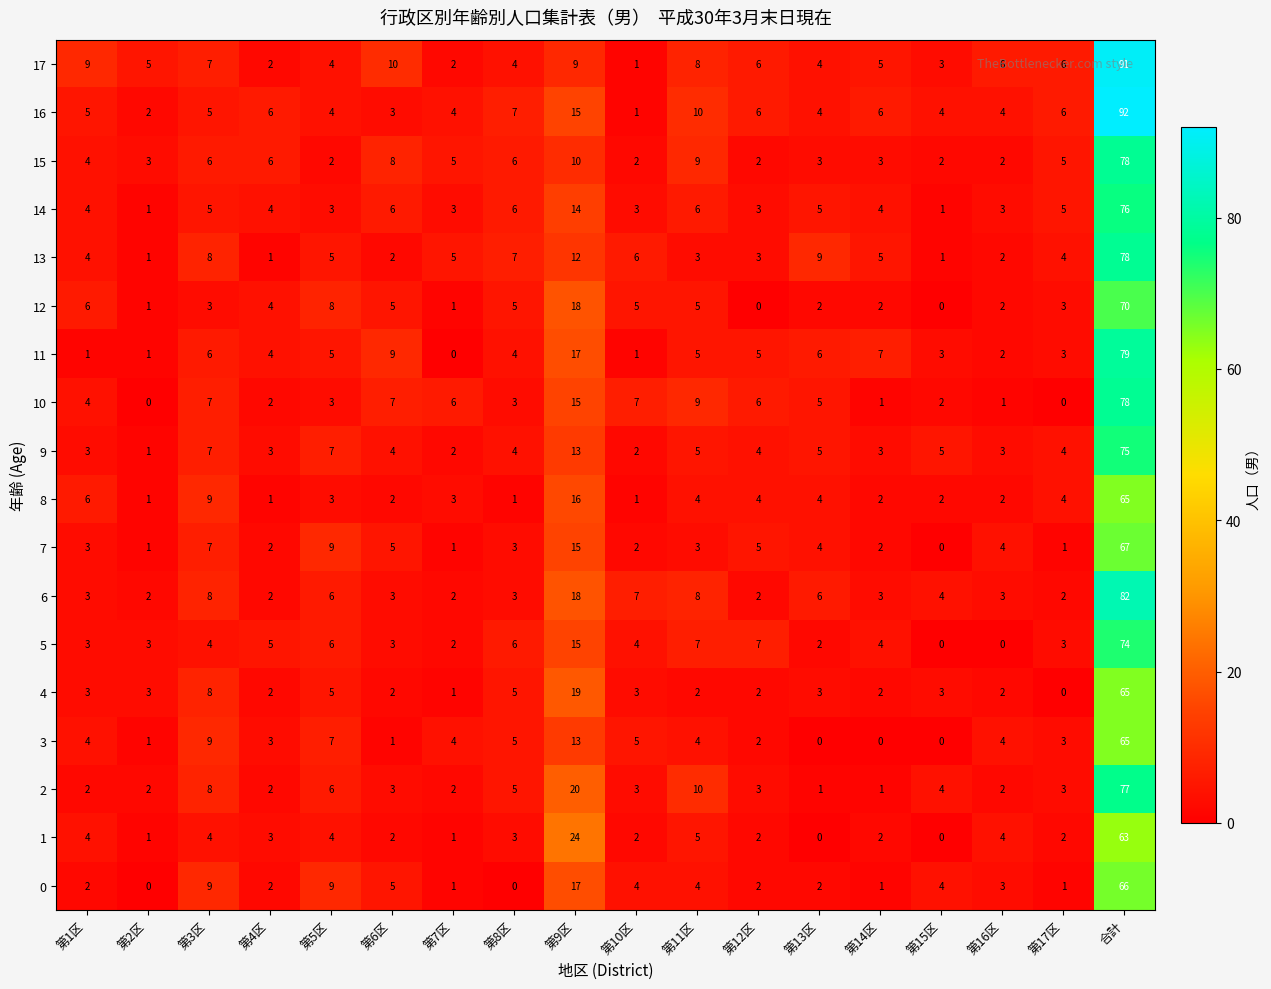

At which label does 2 first exceed 3?

第3区